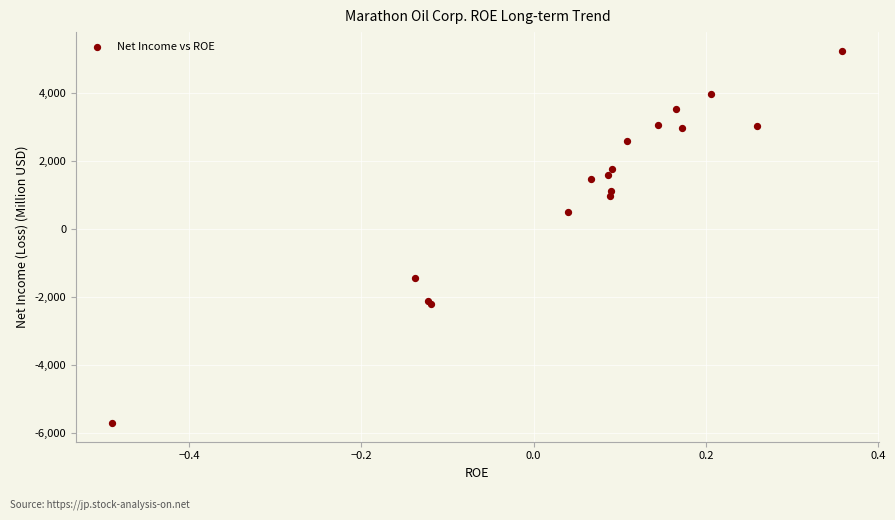

What Y value in the scatter plot is closest to -244?

480